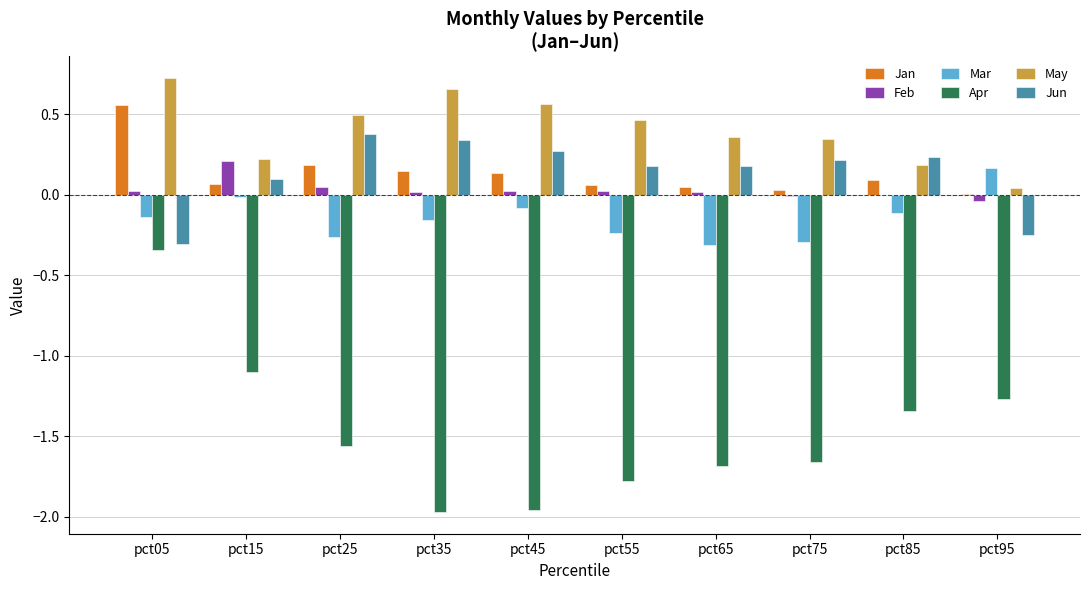

Which label corresponds to the largest value in the chart?

pct05